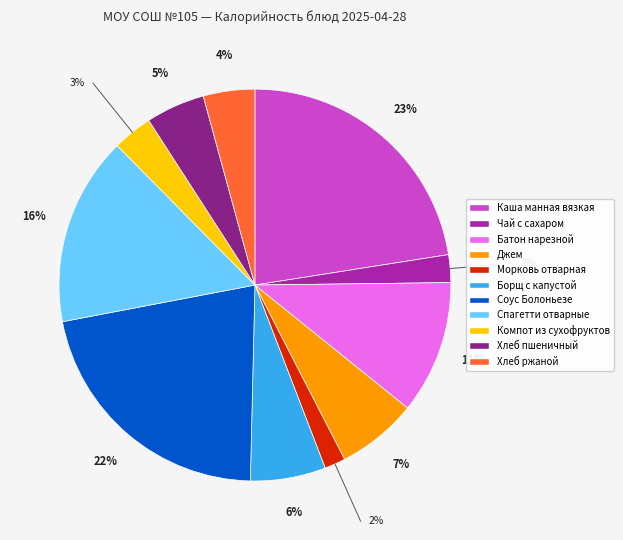

To the nearest percent, what percentage of the pie is Хлеб ржаной?

4%